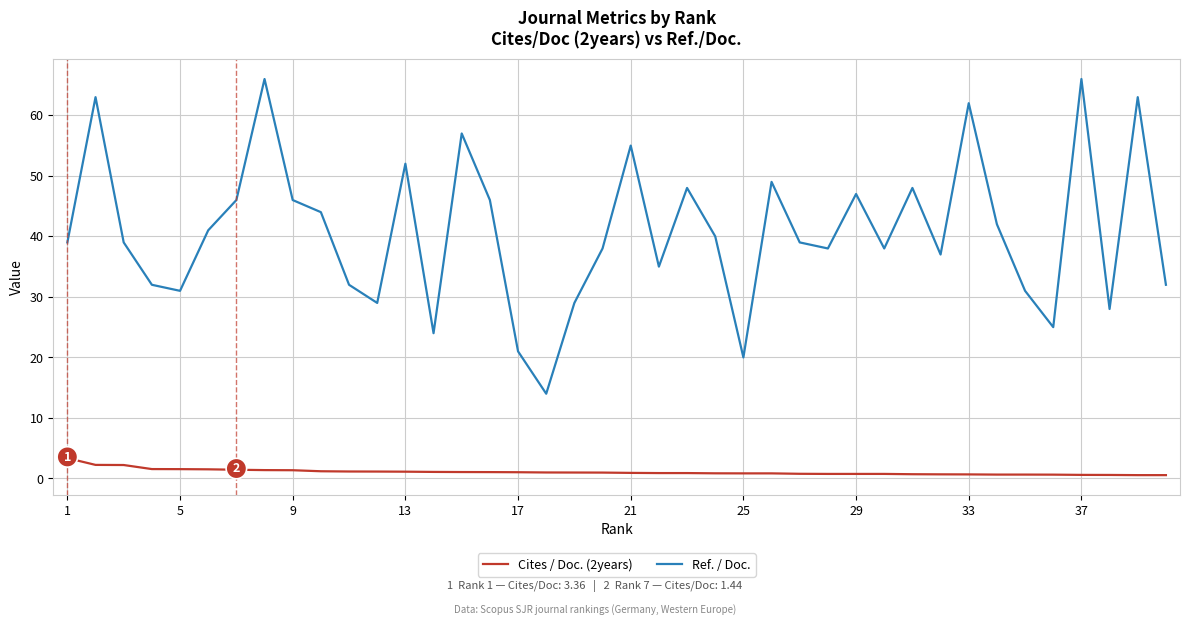

True or false: Cites / Doc. (2years) and Ref. / Doc. cross at least once.

False